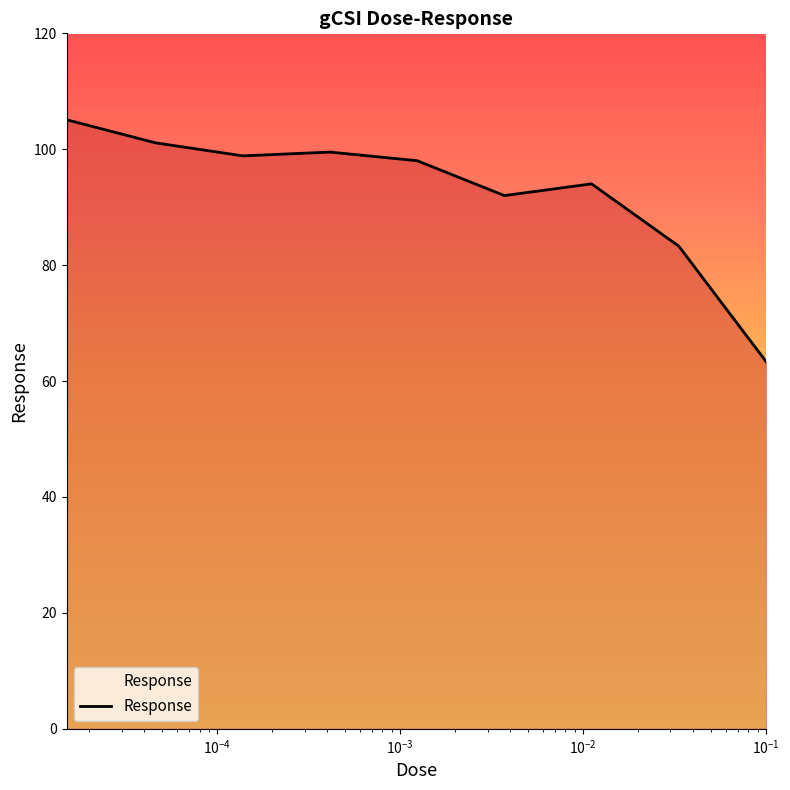

What is the minimum value shown in the chart?

63.4